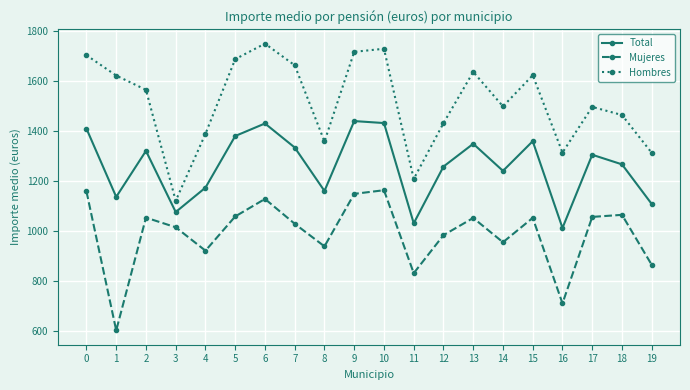

What is the sum of the Hombres values at 10 and 1?

3351.2